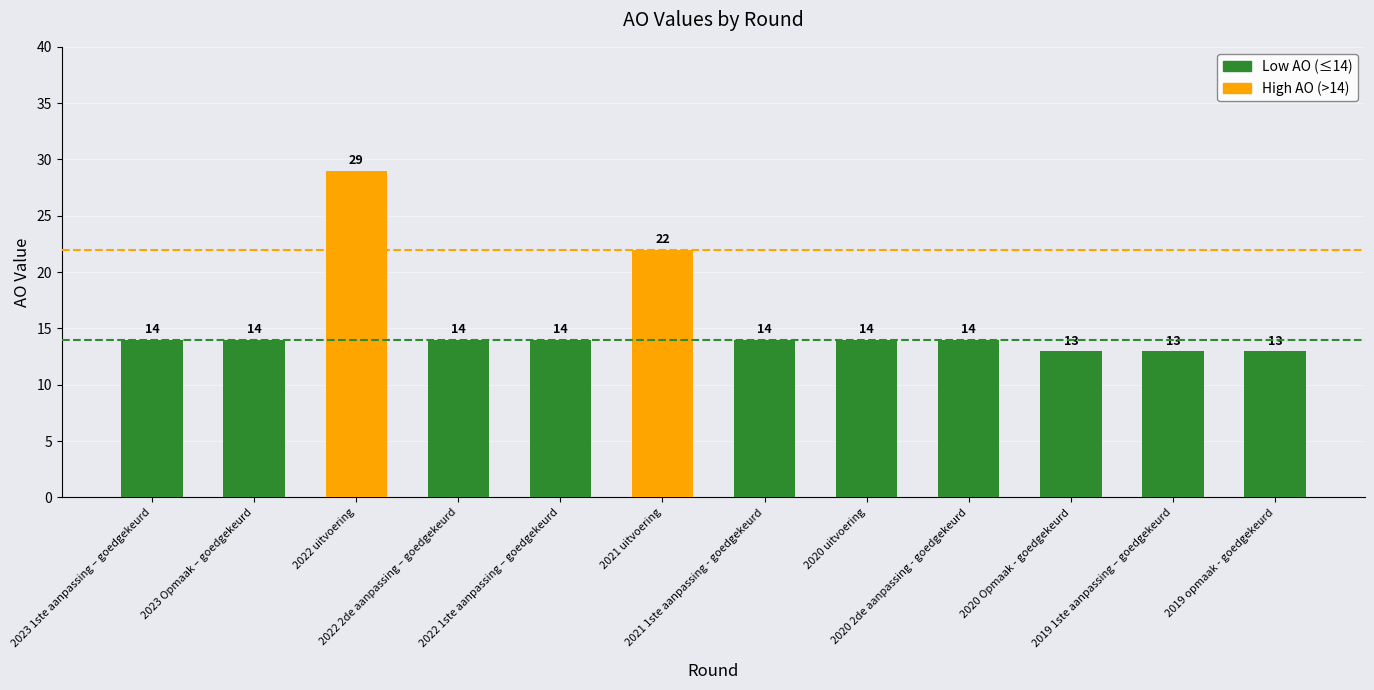

What is the average value?

16